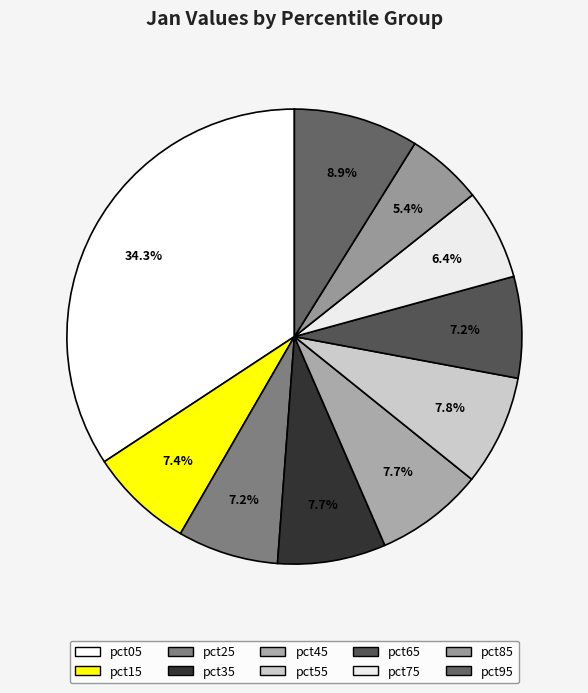

What is the smallest slice in the pie chart?

pct85